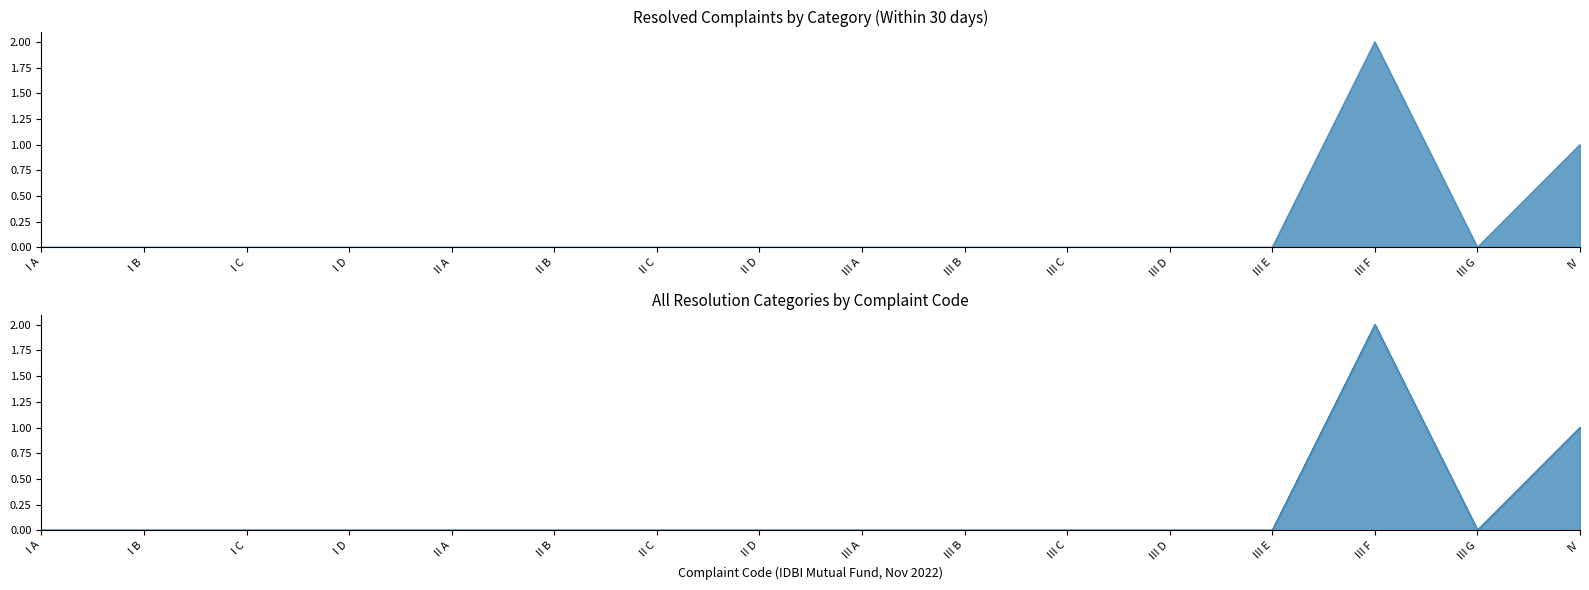

The Pending 0-3 months series shows 0 at III F. True or false?

True